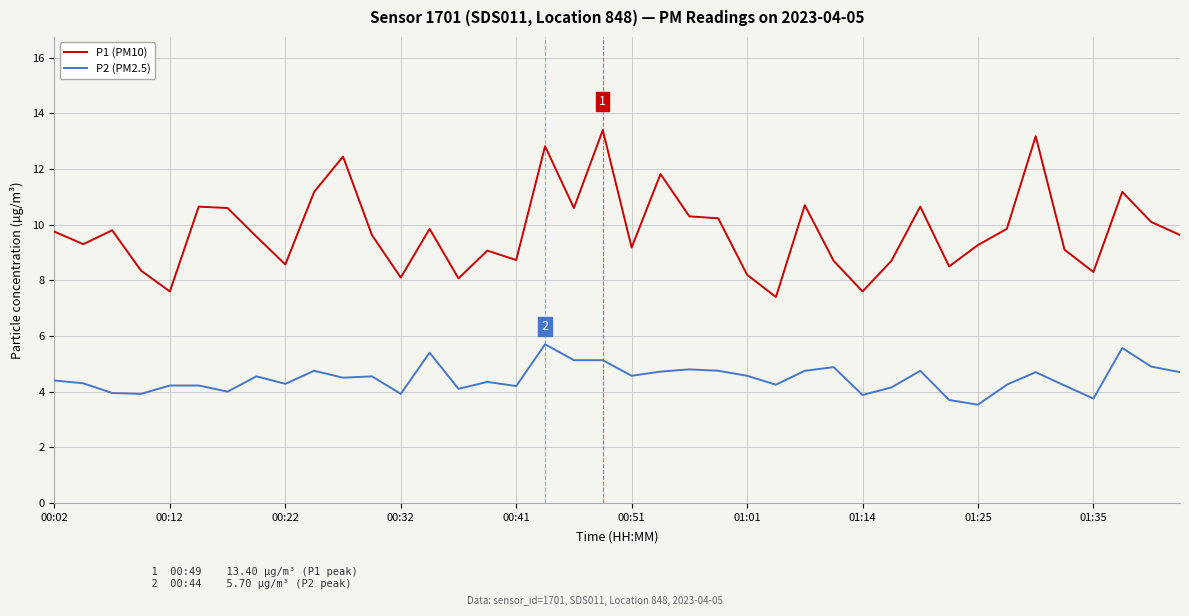

True or false: P1 (PM10) and P2 (PM2.5) intersect in this chart.

False